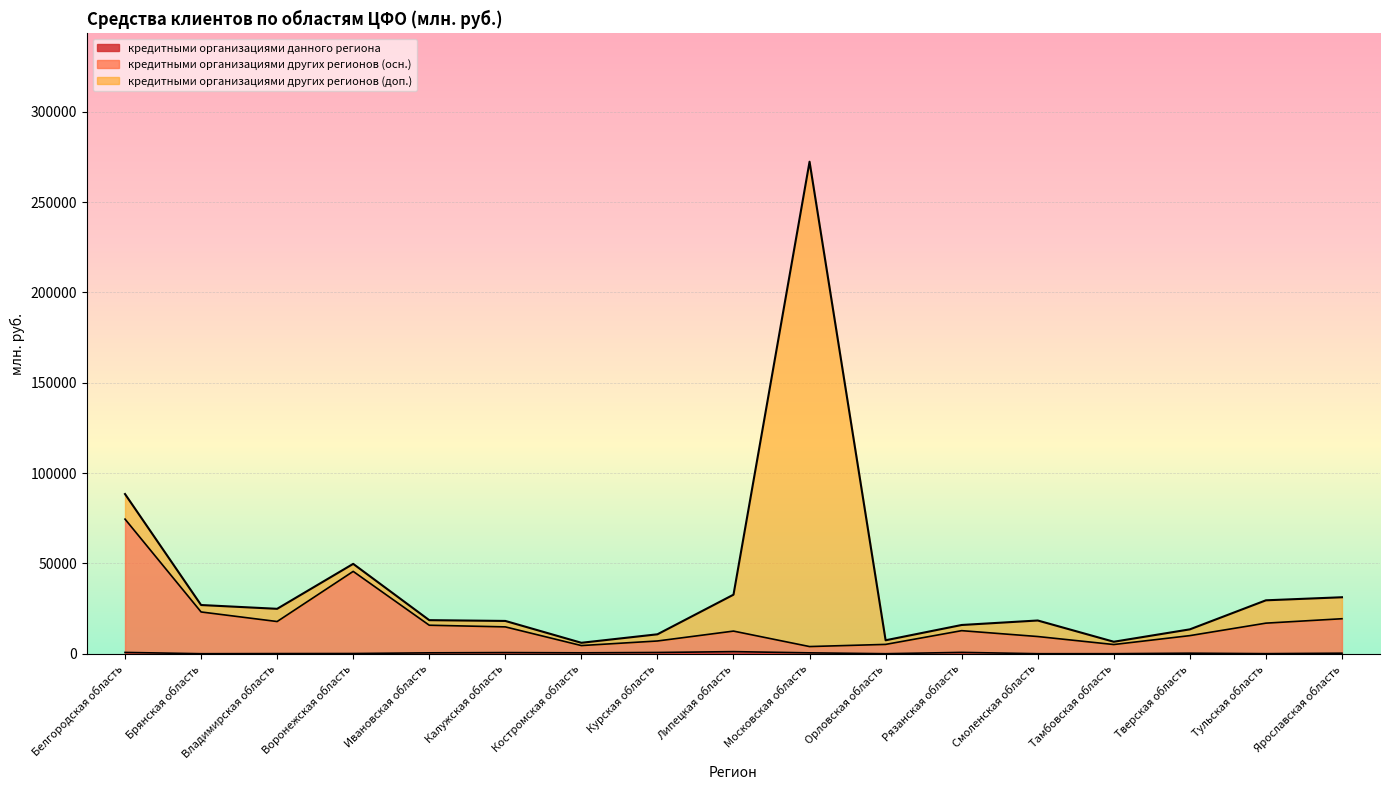

What is the sum of the кредитными организациями данного региона values at Московская область and Владимирская область?

540